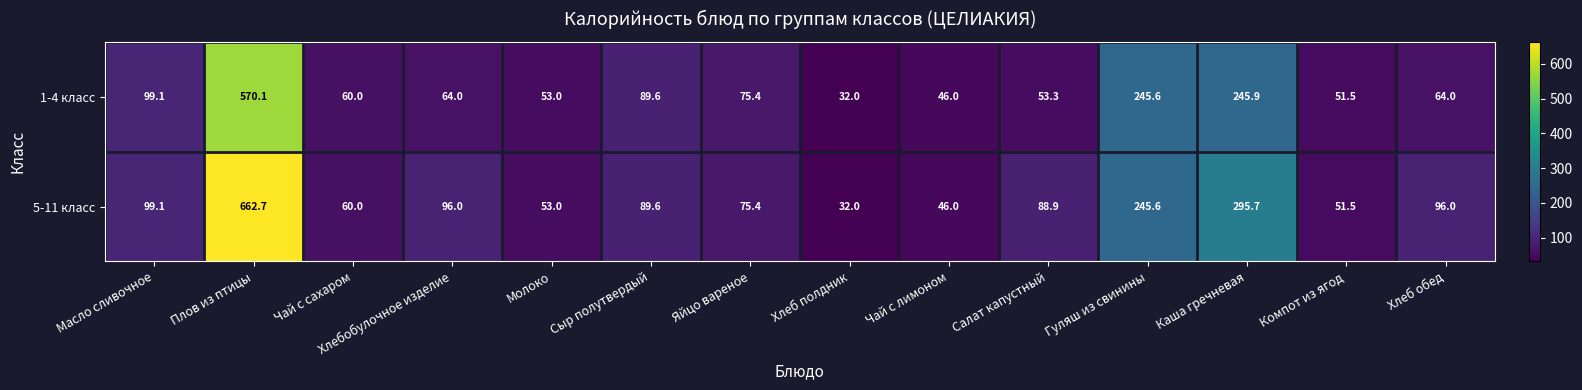

What is the total value across all series at Гуляш из свинины?

491.2